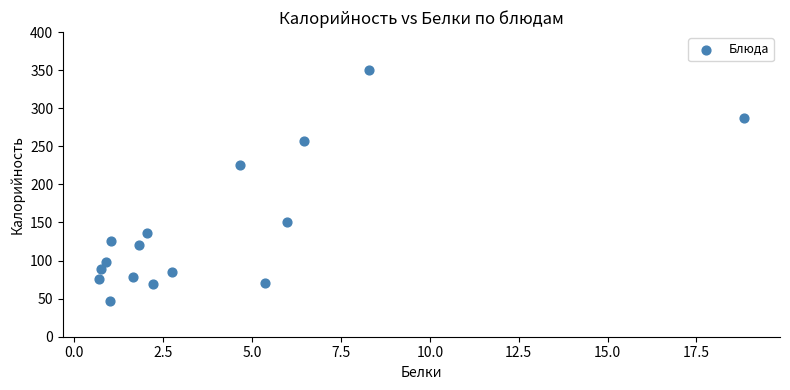

What Y value in the scatter plot is closest to 198?

225.4